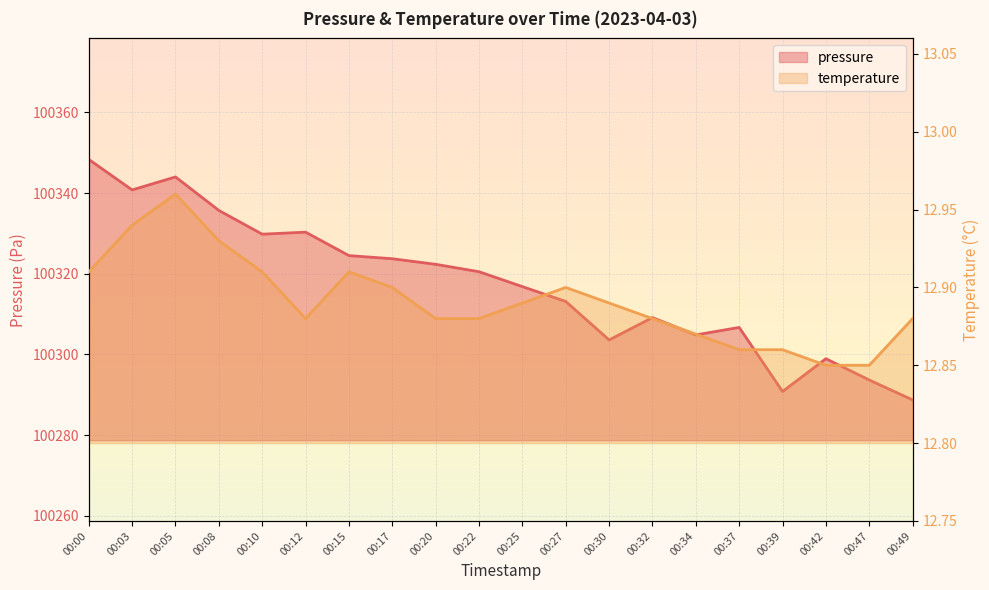

True or false: pressure has a value of 100309.1 at 00:32.

True